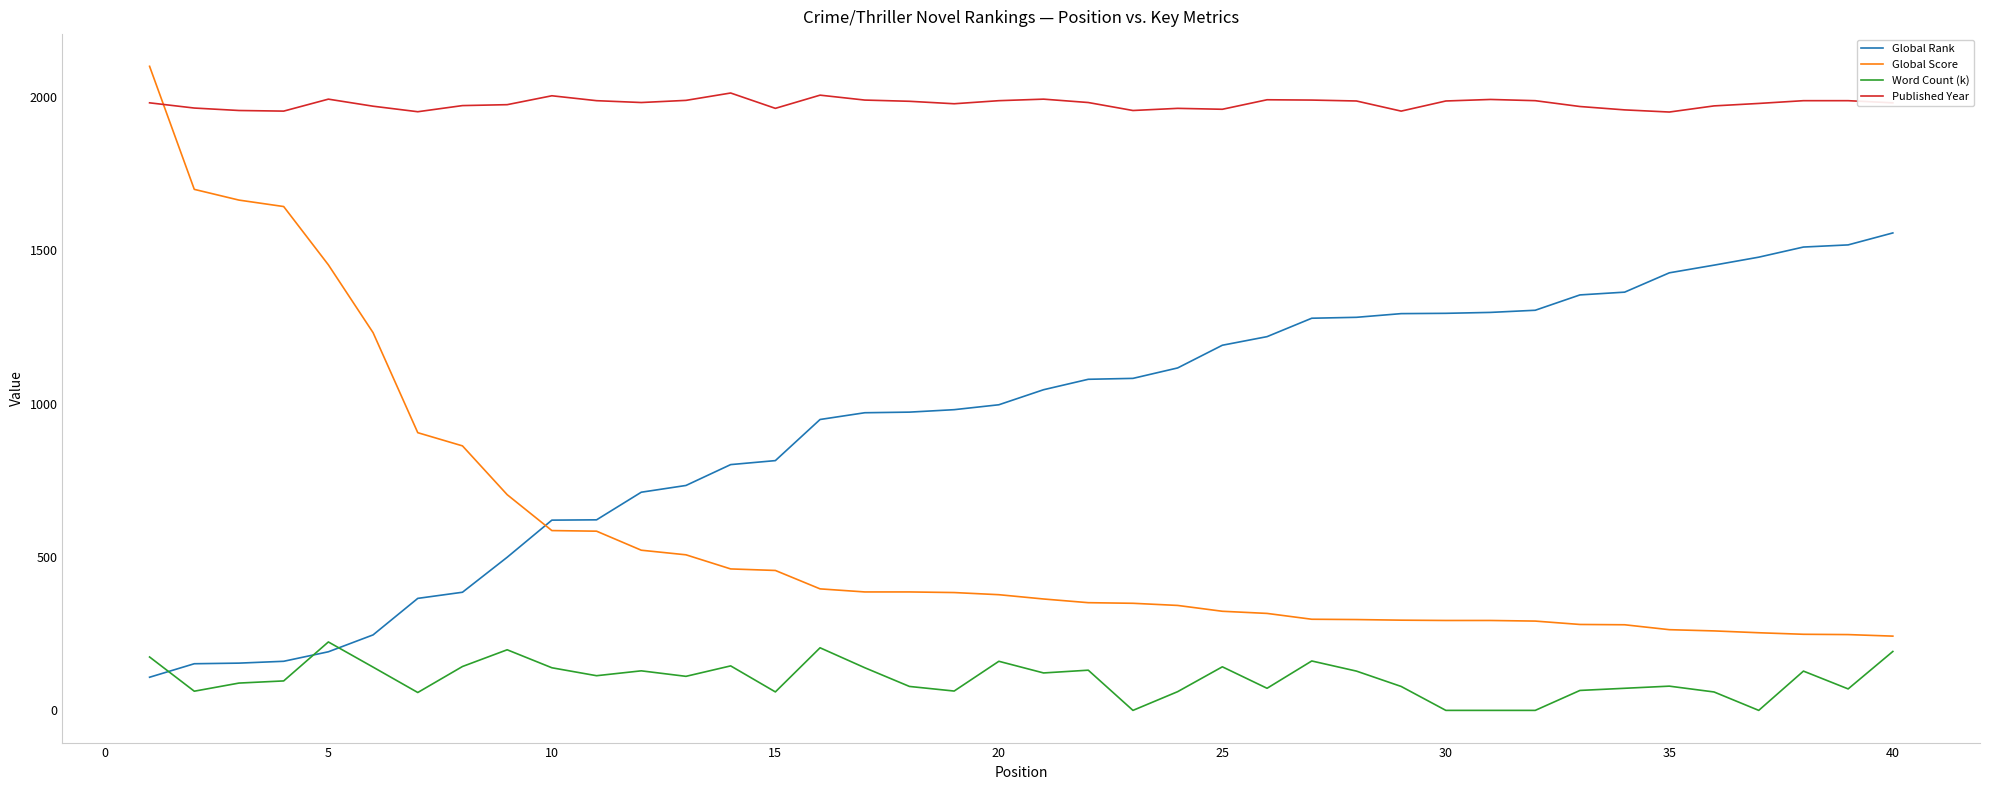

Which series has the largest total across all categories?

Published Year